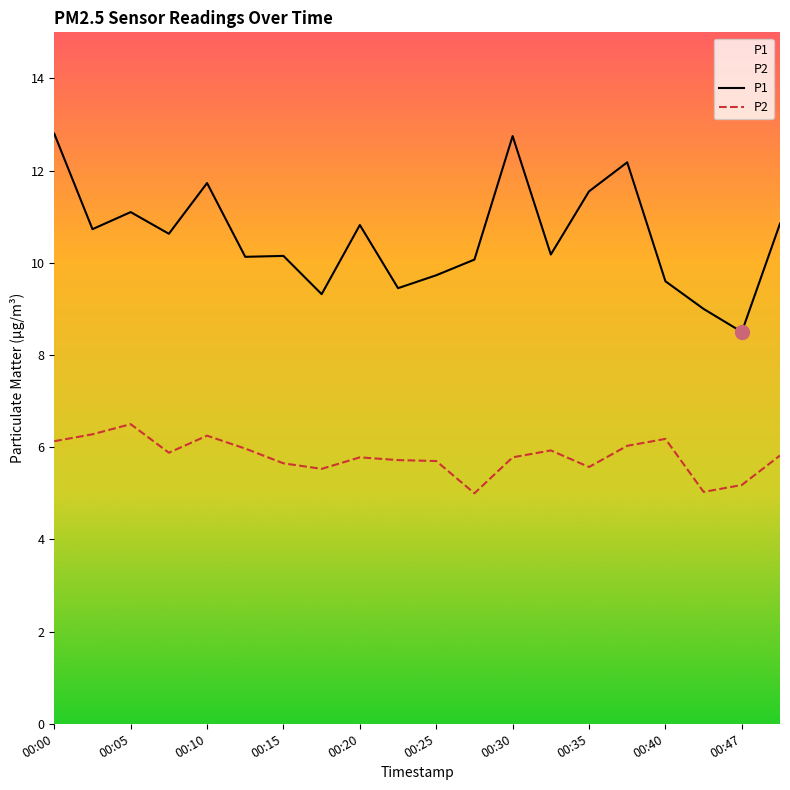

Reading left to right, transcribe all the data shown in this chart.

P1: 12.8	10.7	11.1	10.6	11.7	10.1	10.2	9.3	10.8	9.4	9.7	10.1	12.8	10.2	11.6	12.2	9.6	9.0	8.5	10.8
P2: 6.1	6.3	6.5	5.9	6.2	6.0	5.7	5.5	5.8	5.7	5.7	5.0	5.8	5.9	5.6	6.0	6.2	5.0	5.2	5.8